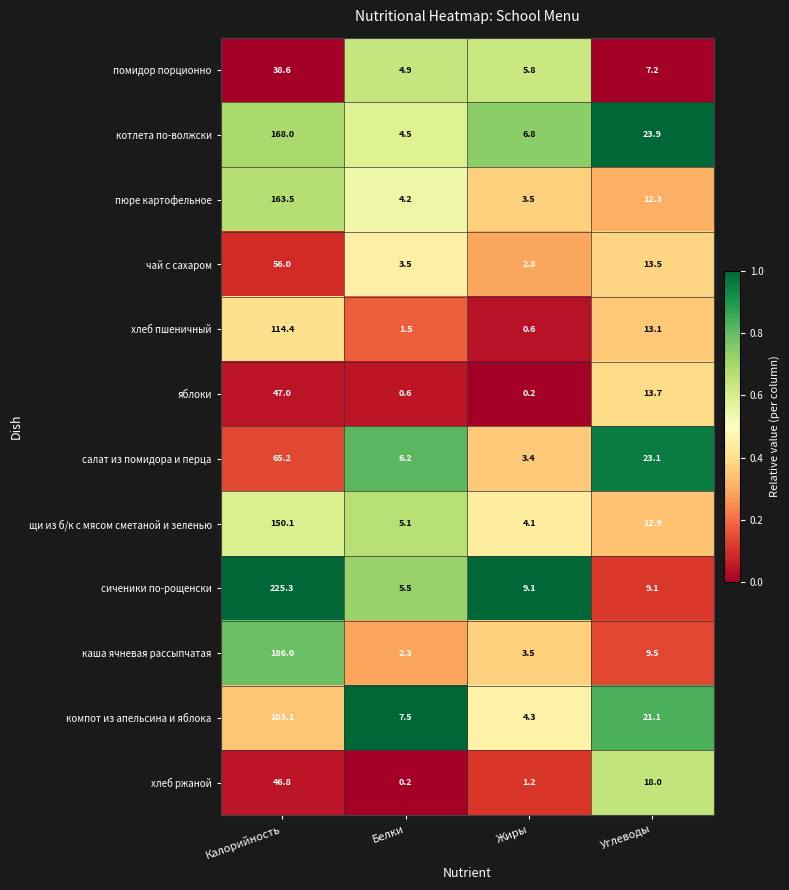

List the series in order of their peak value, highest first.

сиченики по-рощенски, каша ячневая рассыпчатая, котлета по-волжски, пюре картофельное, щи из б/к с мясом сметаной и зеленью, хлеб пшеничный, компот из апельсина и яблока, салат из помидора и перца, чай с сахаром, яблоки, хлеб ржаной, помидор порционно